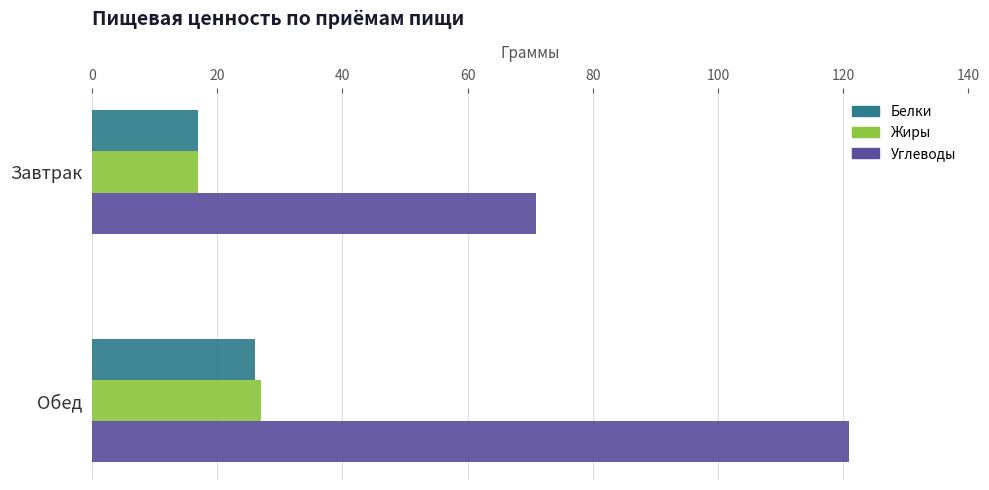

What is the maximum value shown in the chart?

121